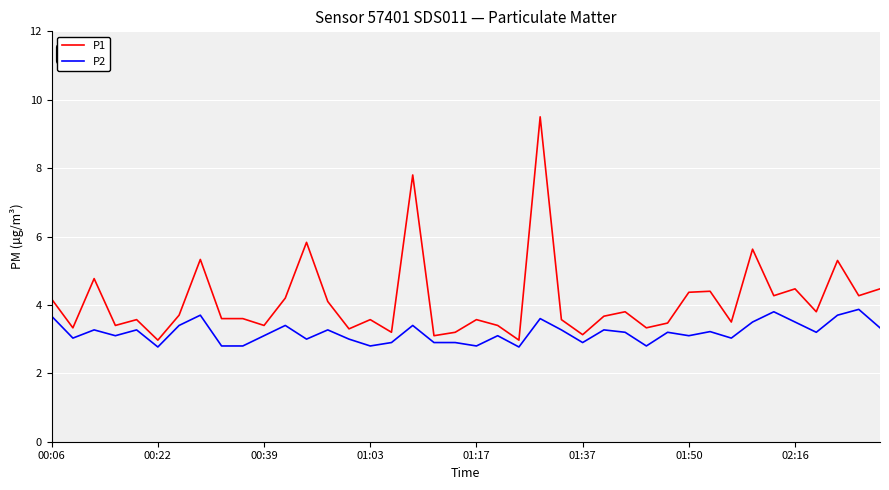

List the series in order of their overall mean, lowest first.

P2, P1